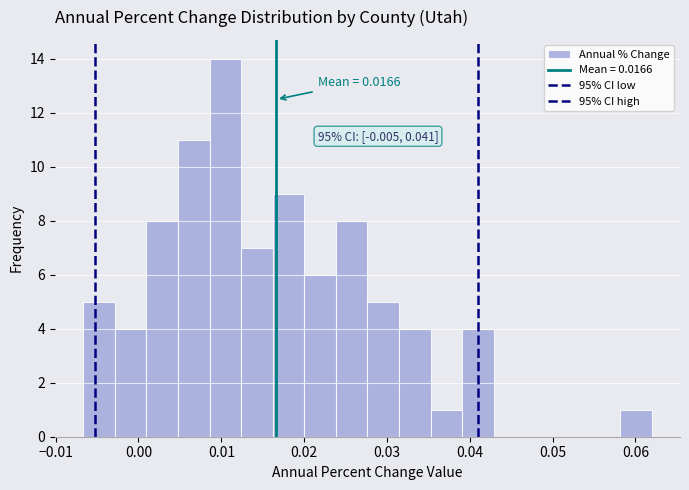

Around what value on the x-axis is the tallest bar? Give the approximate position of its centre, as read against the axis.

0.010